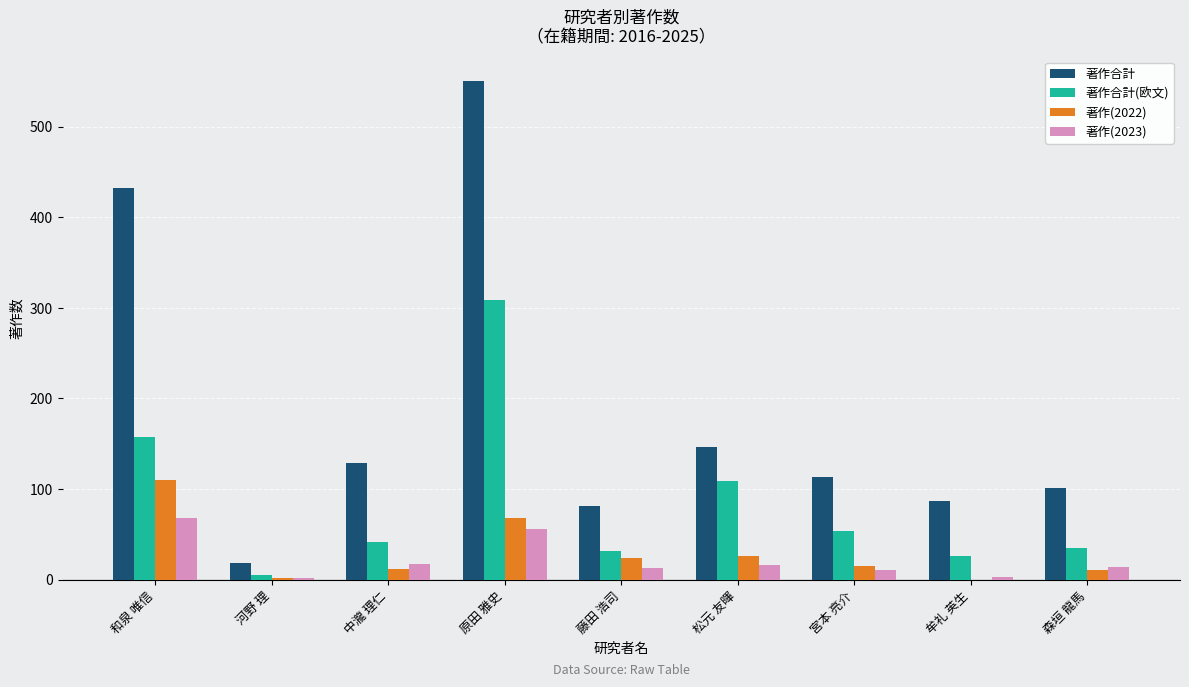

How many categories are shown in the chart?

9